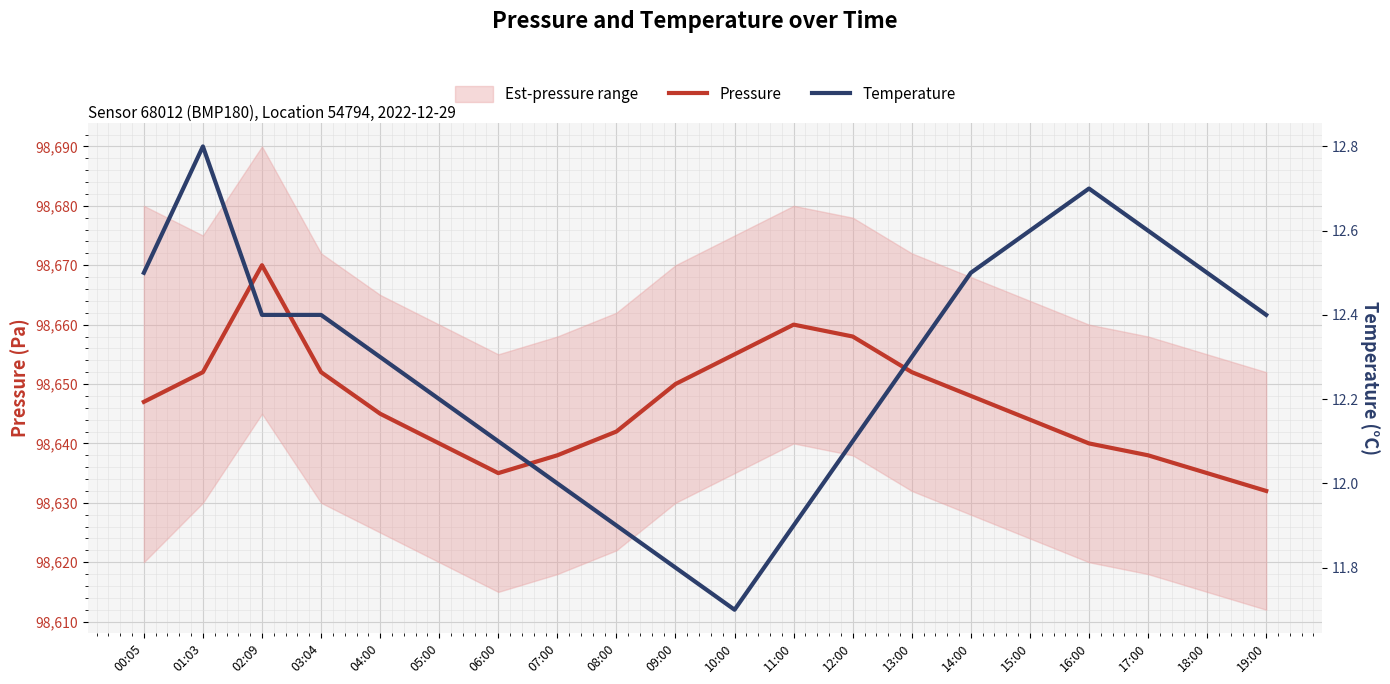

Which series changed the most between 10:00 and 19:00?

Pressure